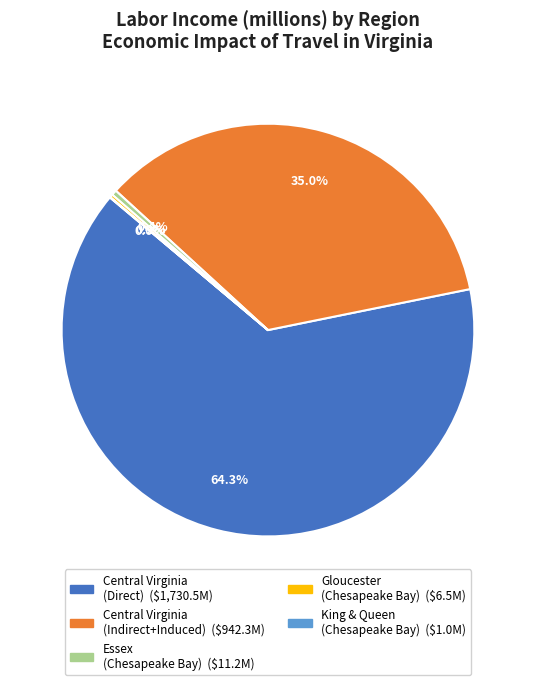

Is there a majority slice in this chart?

Yes